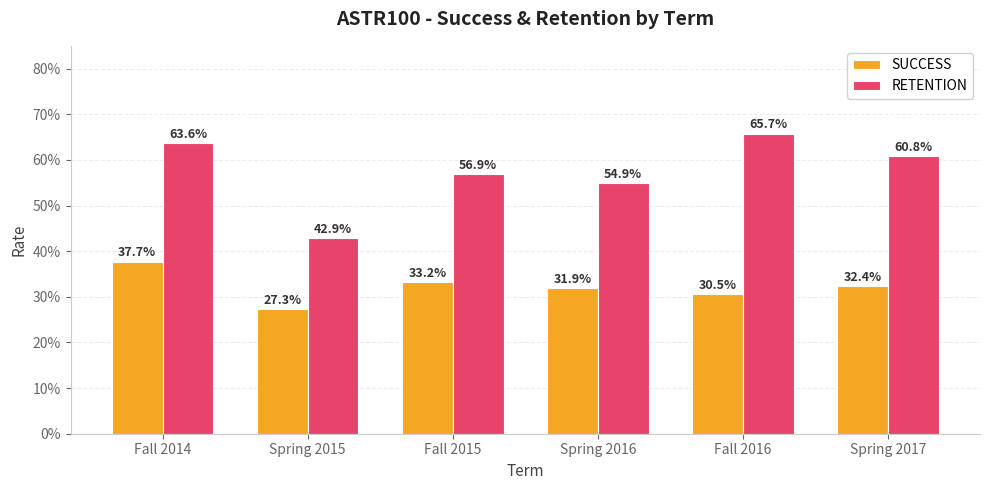

List the labels in order of RETENTION value, largest first.

Fall 2016, Fall 2014, Spring 2017, Fall 2015, Spring 2016, Spring 2015